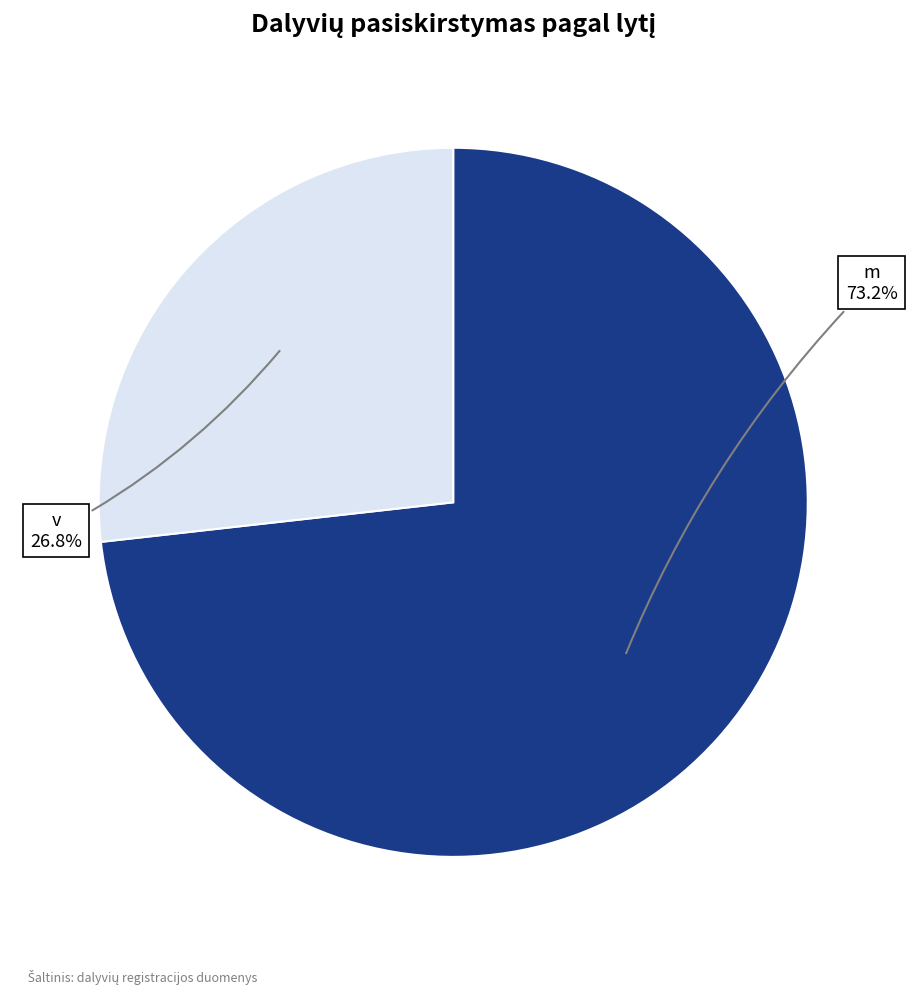

Which category has the smallest portion of the pie?

v